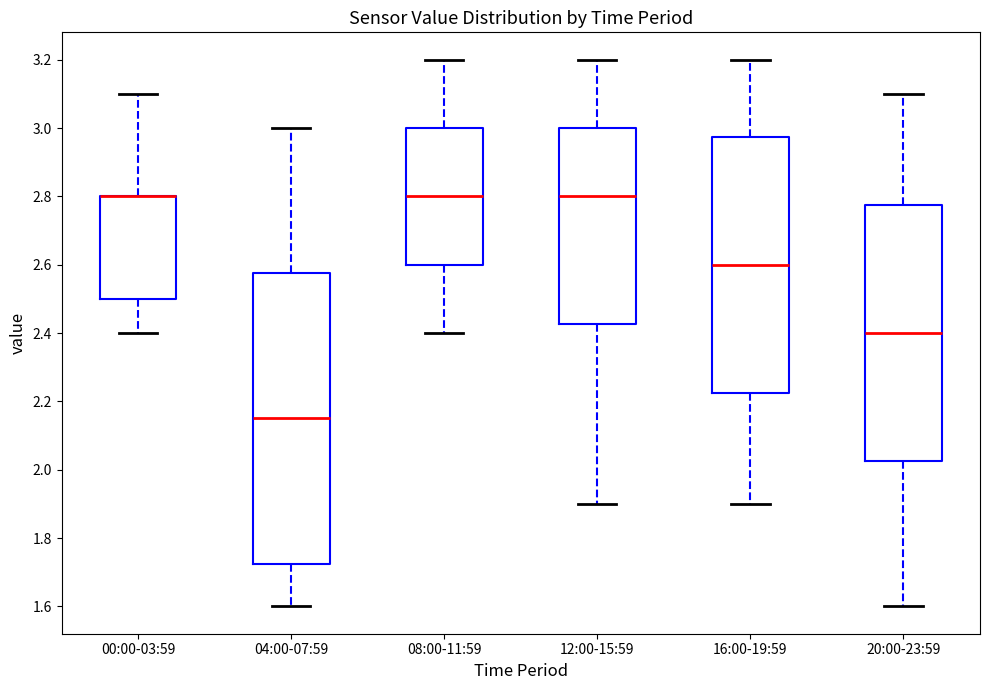

Where is the lower edge of the box for 00:00-03:59 on the y-axis? The values are not printed on the chart, so give them approximately, as read against the axis.

2.50